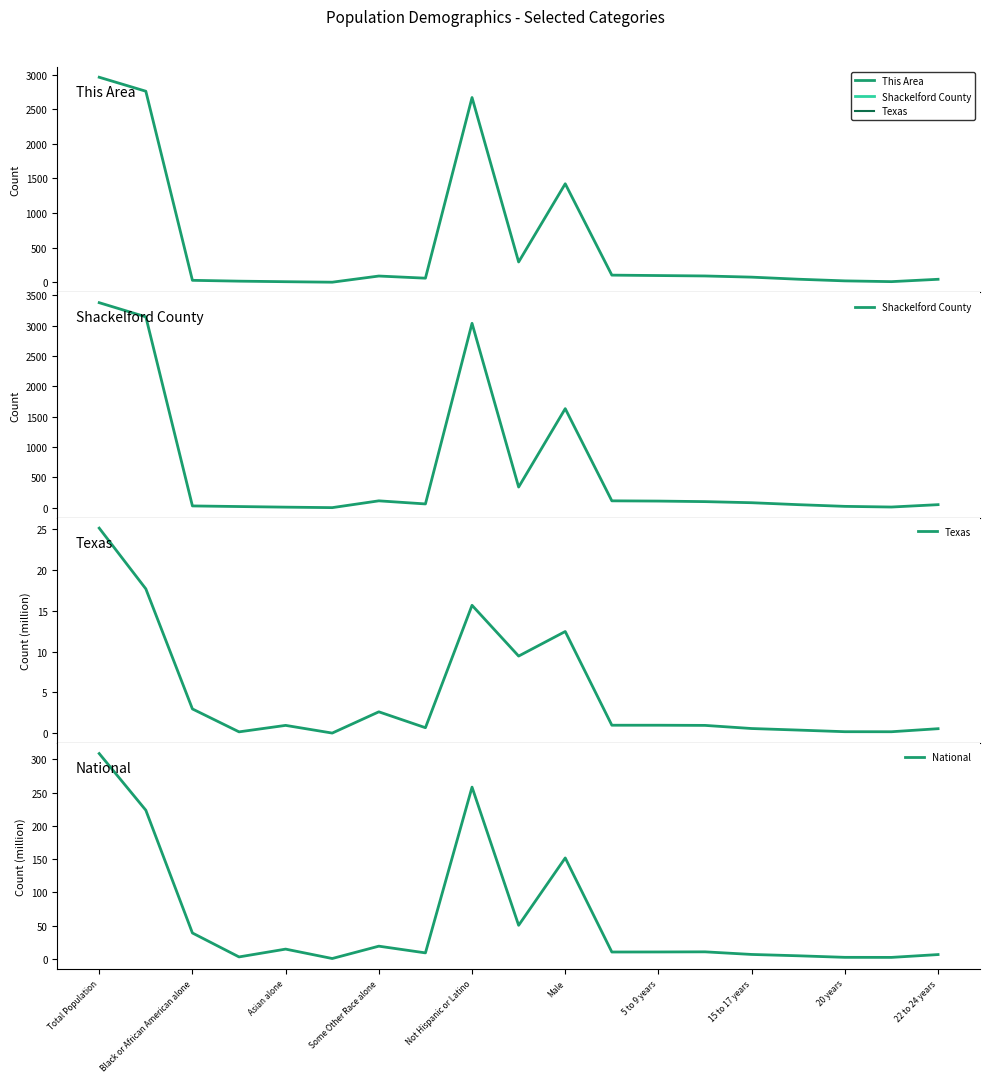

Which category has the highest value across all series?

Total Population